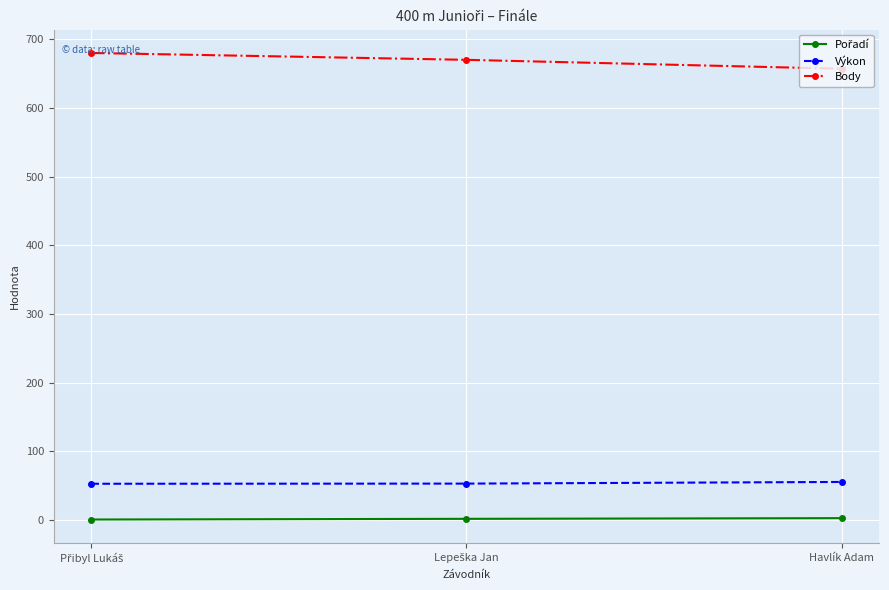

Which series has the largest total across all categories?

Body